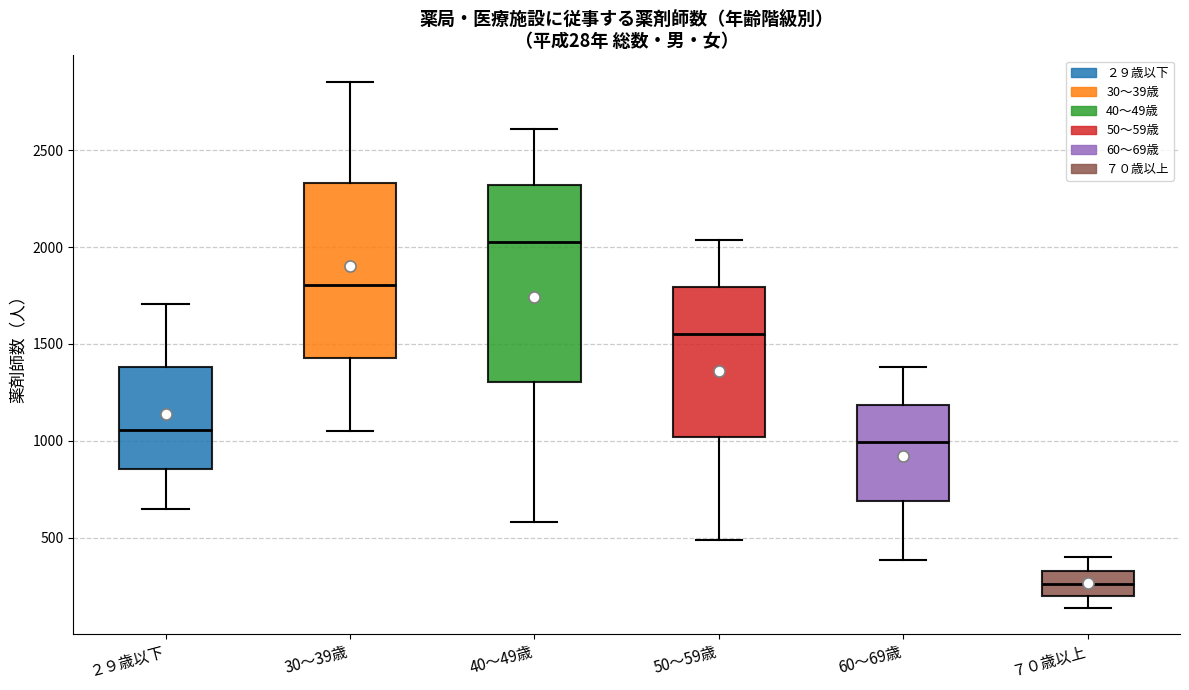

Reading left to right, transcribe this box plot: for each box, give where its median line is, the range the box spans, and where its two whiskers end, as read against the y-axis. The values are not printed on the chart, so give them approximately, as read against the axis.

２９歳以下: median 1050, box 850 to 1400, whiskers 650 to 1700
30～39歳: median 1800, box 1450 to 2350, whiskers 1050 to 2850
40～49歳: median 2050, box 1300 to 2300, whiskers 600 to 2600
50～59歳: median 1550, box 1000 to 1800, whiskers 500 to 2050
60～69歳: median 1000, box 700 to 1200, whiskers 400 to 1400
７０歳以上: median 250, box 200 to 350, whiskers 150 to 400